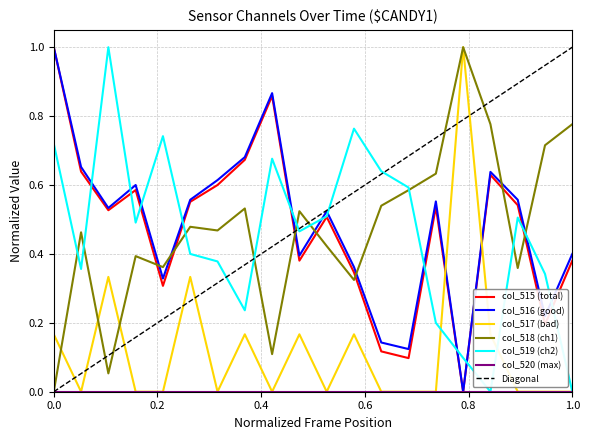

What is the highest value of the col_516 series?

1.0